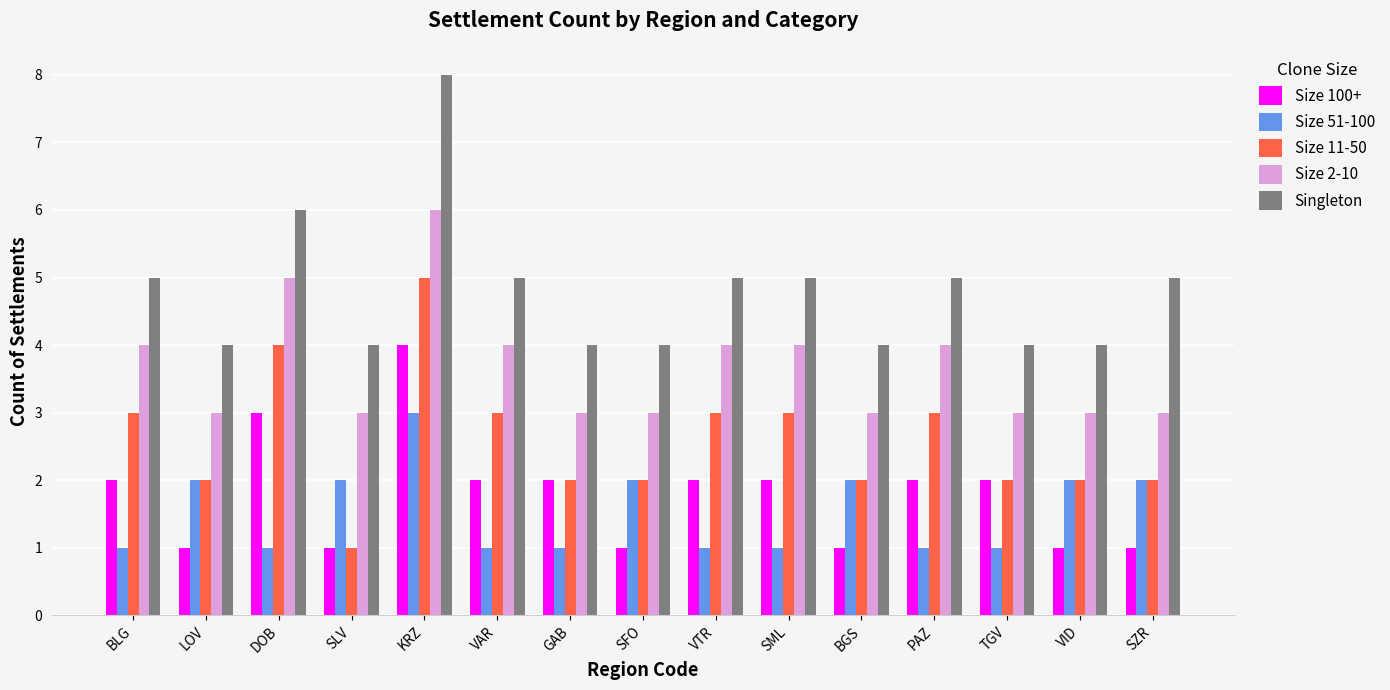

What is the spread (max minus min) of values at TGV?

3